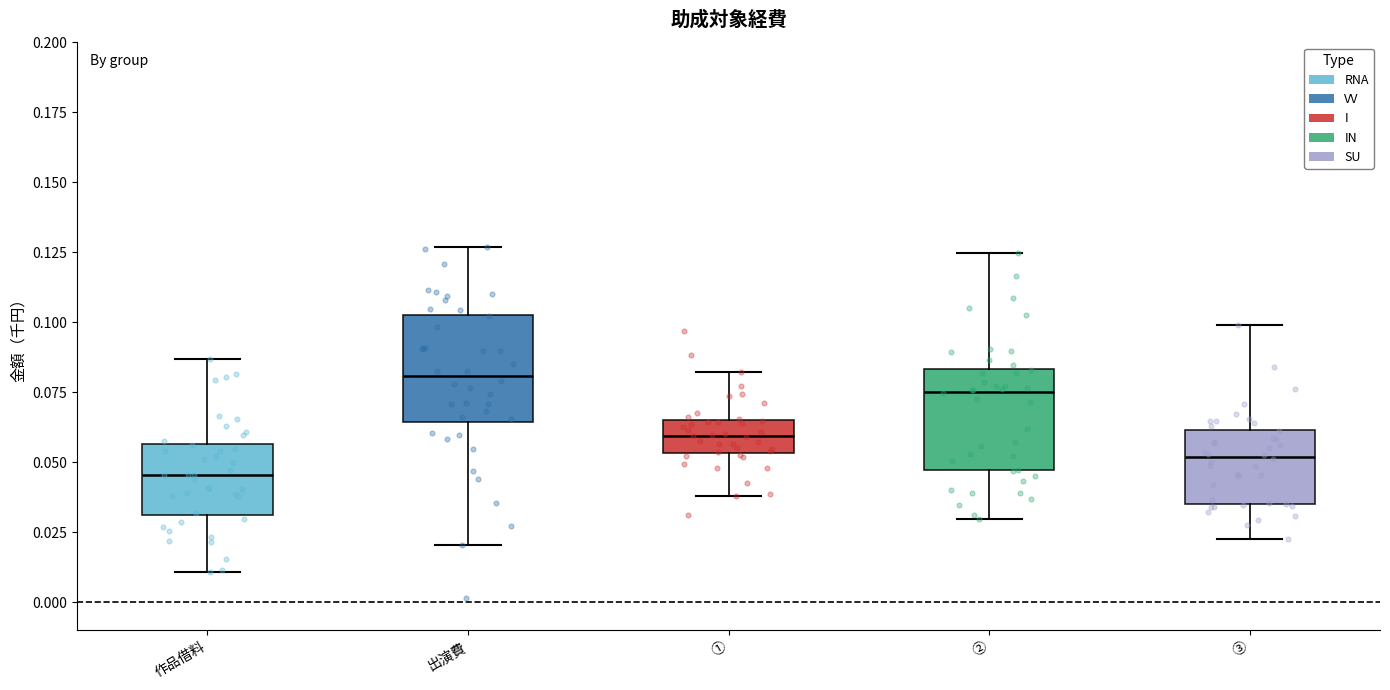

Where is the lower edge of the box for 出演費 on the y-axis? The values are not printed on the chart, so give them approximately, as read against the axis.

0.065